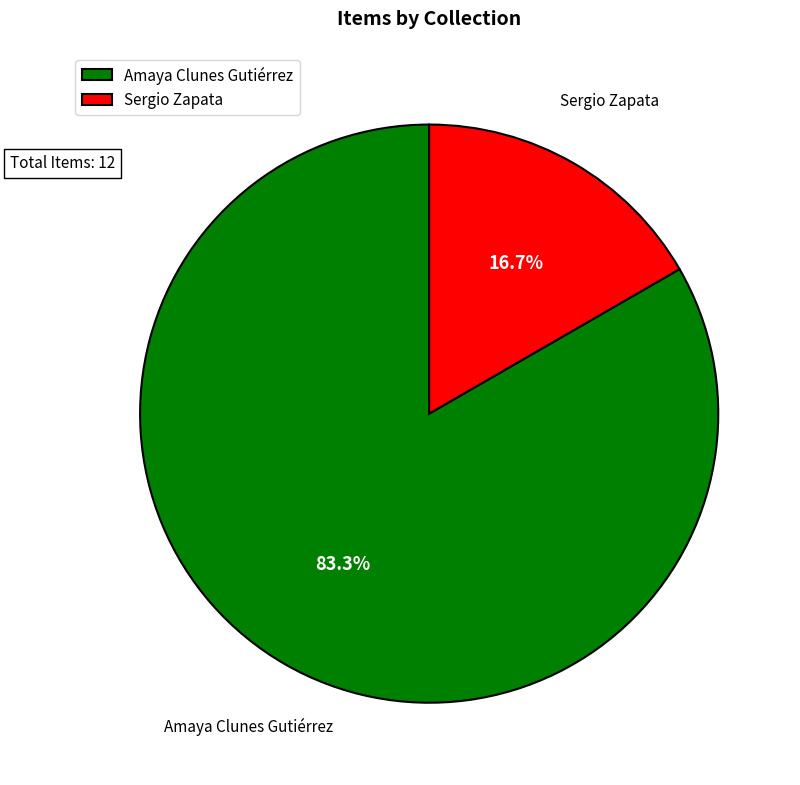

Which category accounts for the majority?

Amaya Clunes Gutiérrez